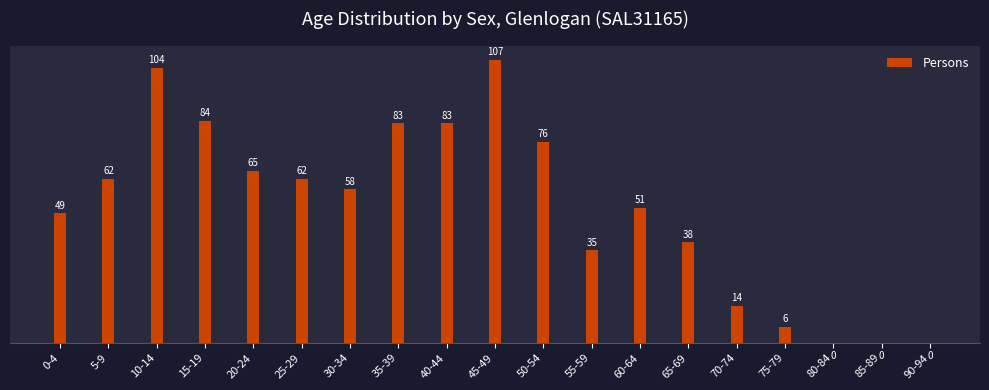

Where does the data first go above 58?

5-9